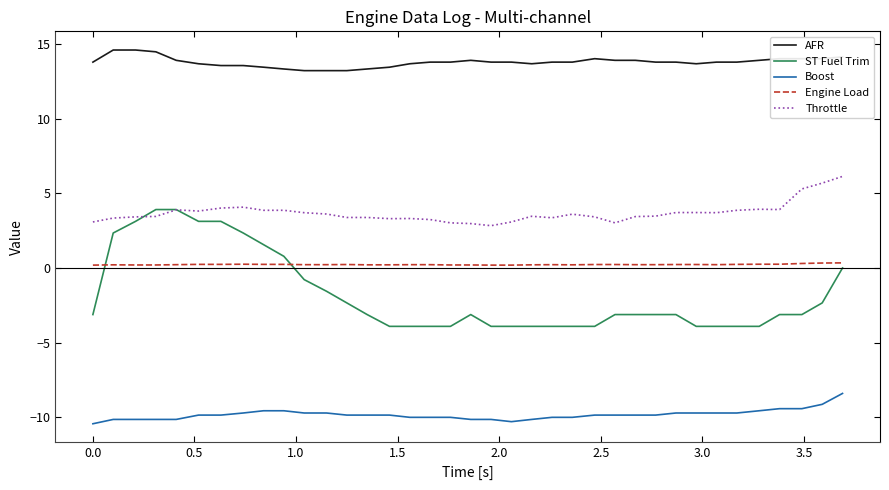

True or false: AFR and ST Fuel Trim cross at least once.

False